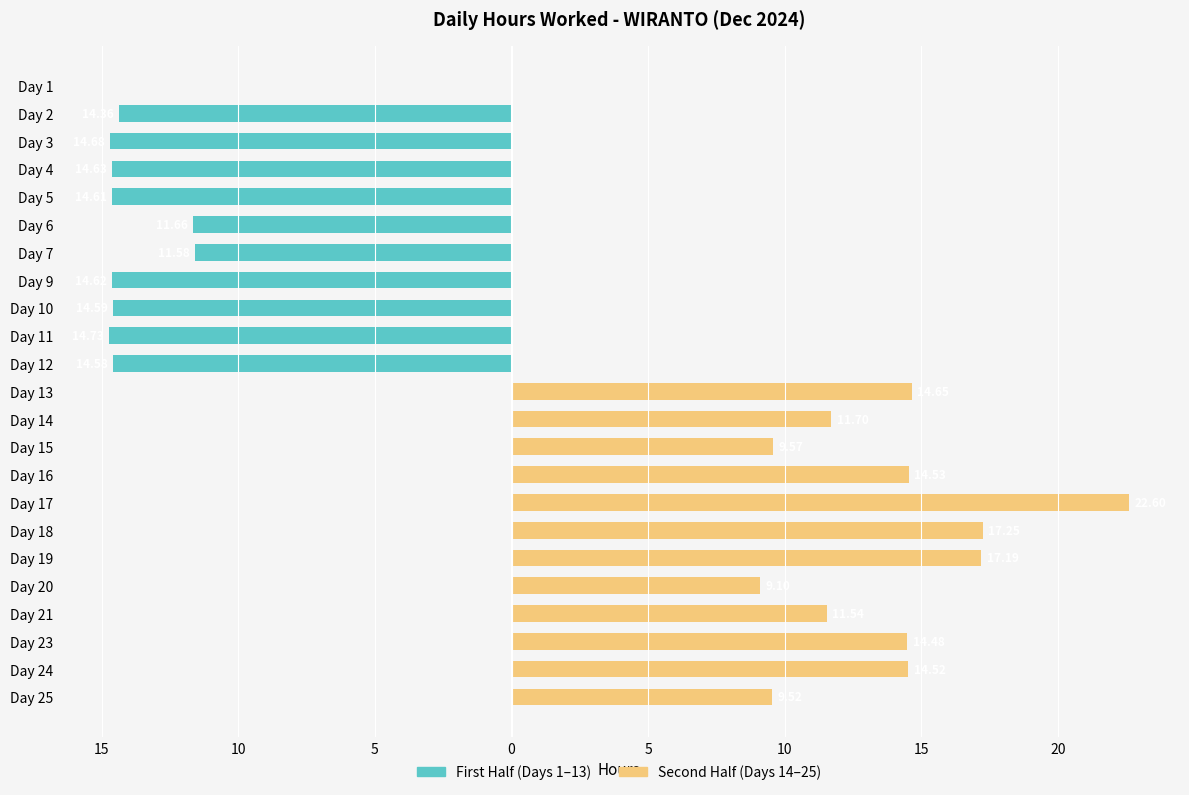

What is the minimum value shown in the chart?

-14.7